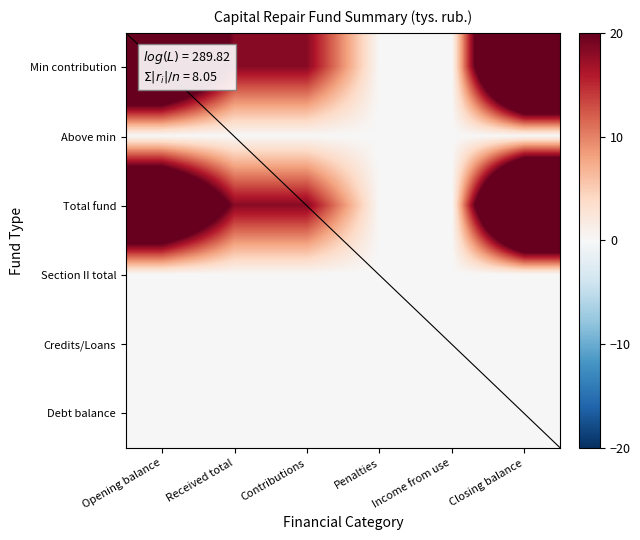

What is the difference between the highest and lowest values at Closing balance?

63.4